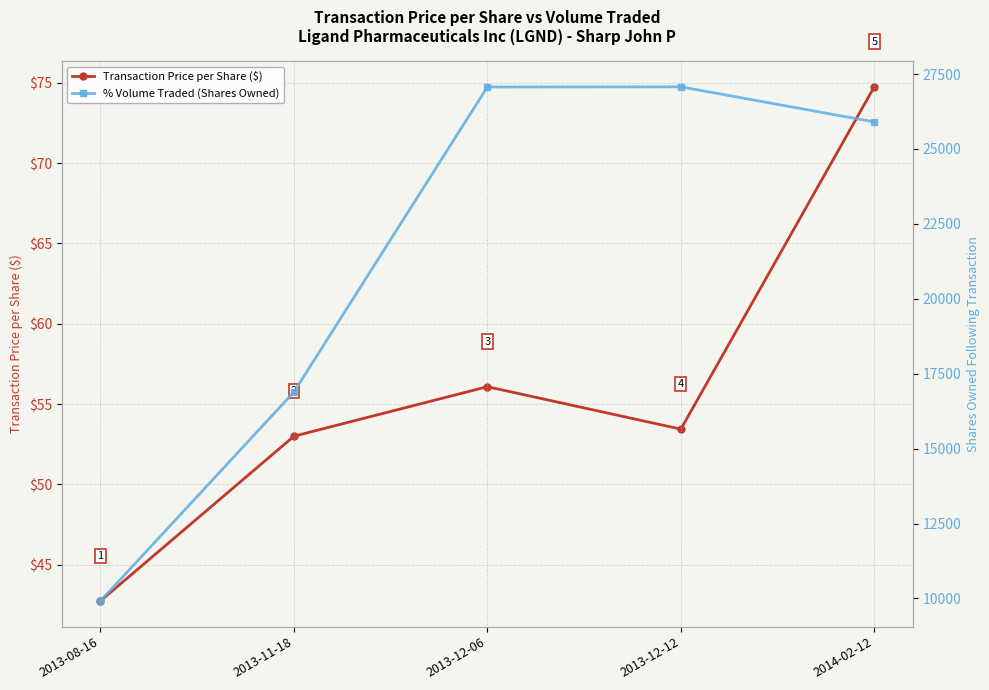

What is the difference between the second highest and minimum values in the Transaction Price per Share ($) series?

13.3